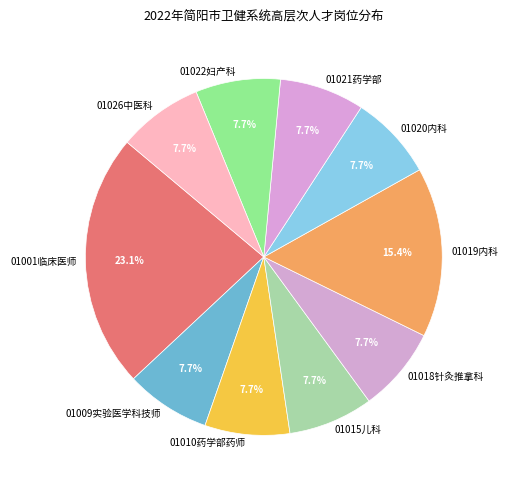

To the nearest percent, what portion does 01020内科 represent?

8%